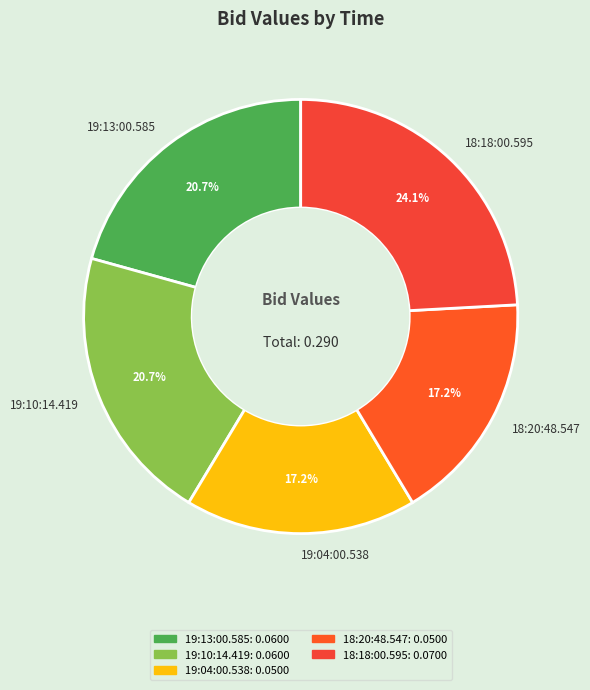

What is the largest slice in the pie chart?

18:18:00.595